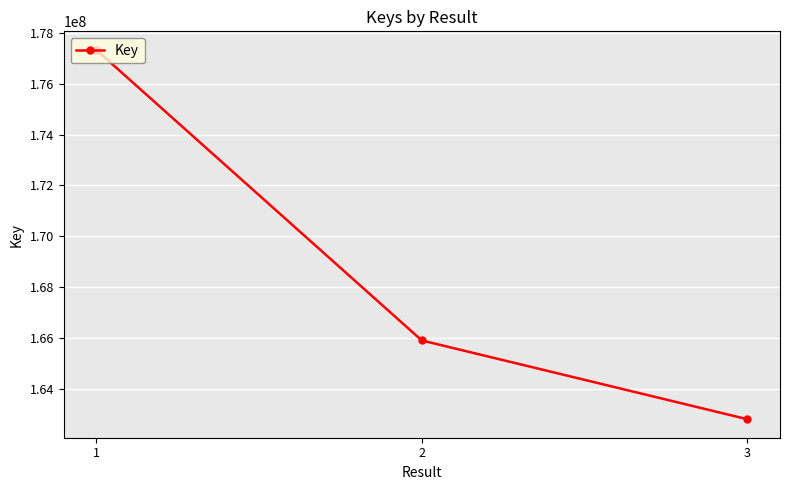

How many values are between 162795559 and 177338268?

3